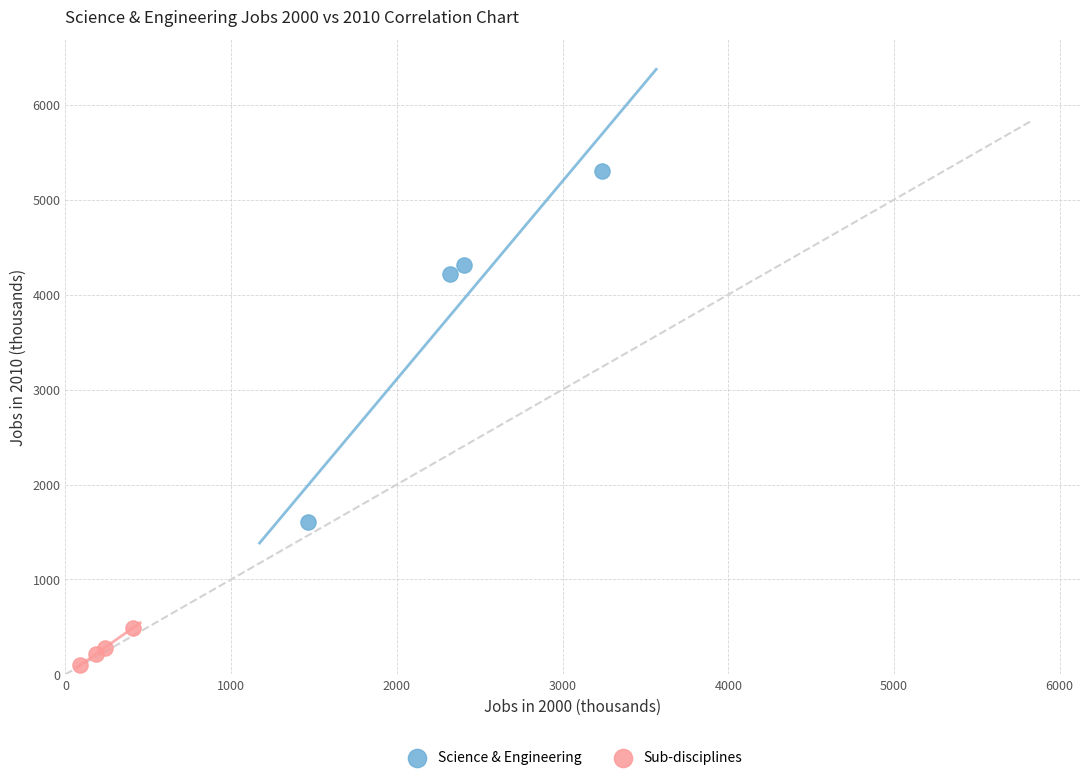

What are all the series names shown in the legend?

Science & Engineering, Sub-disciplines